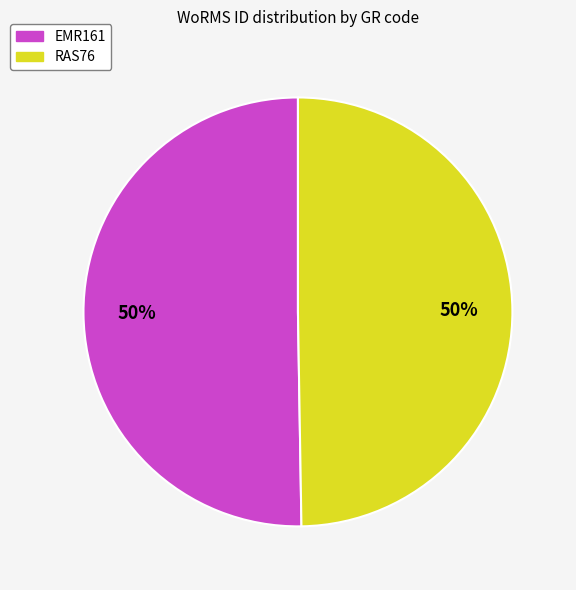

How many segments does this pie chart have?

2